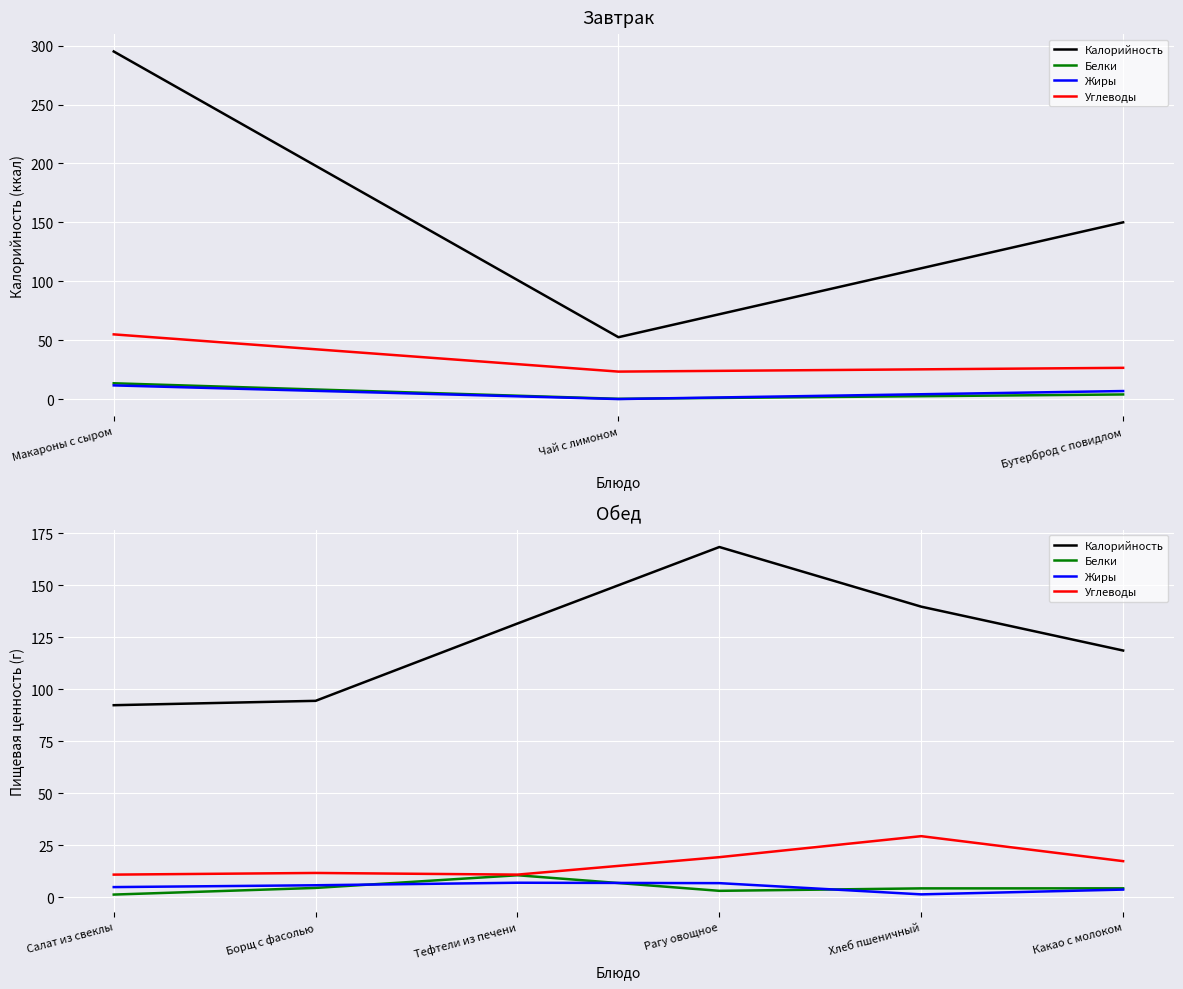

Which series has the largest total across all categories?

Калорийность